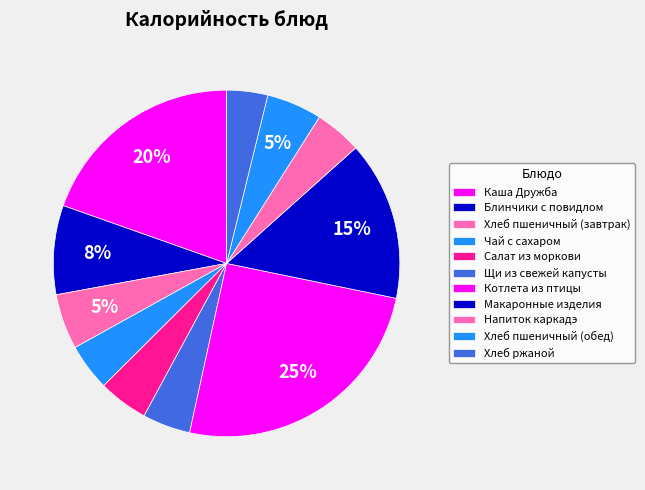

Which category has the biggest portion of the pie?

Котлета из птицы